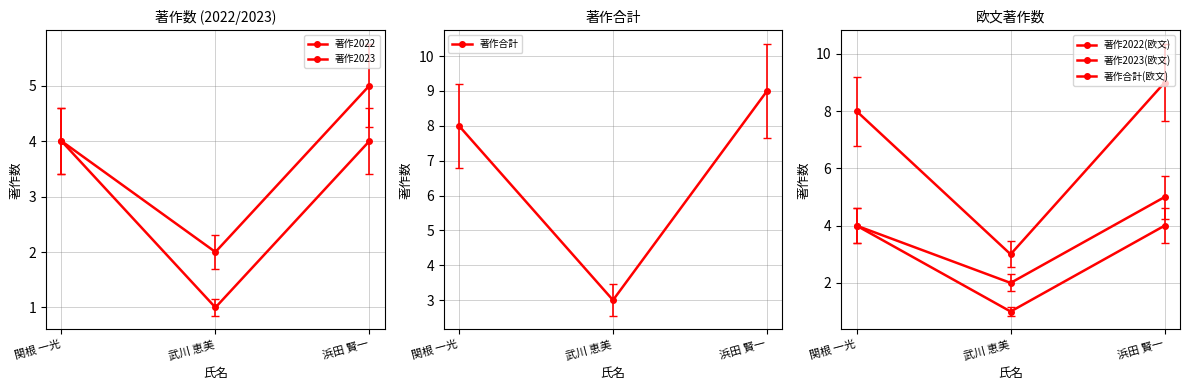

What is the label of the 3rd point from the left?

浜田 賢一